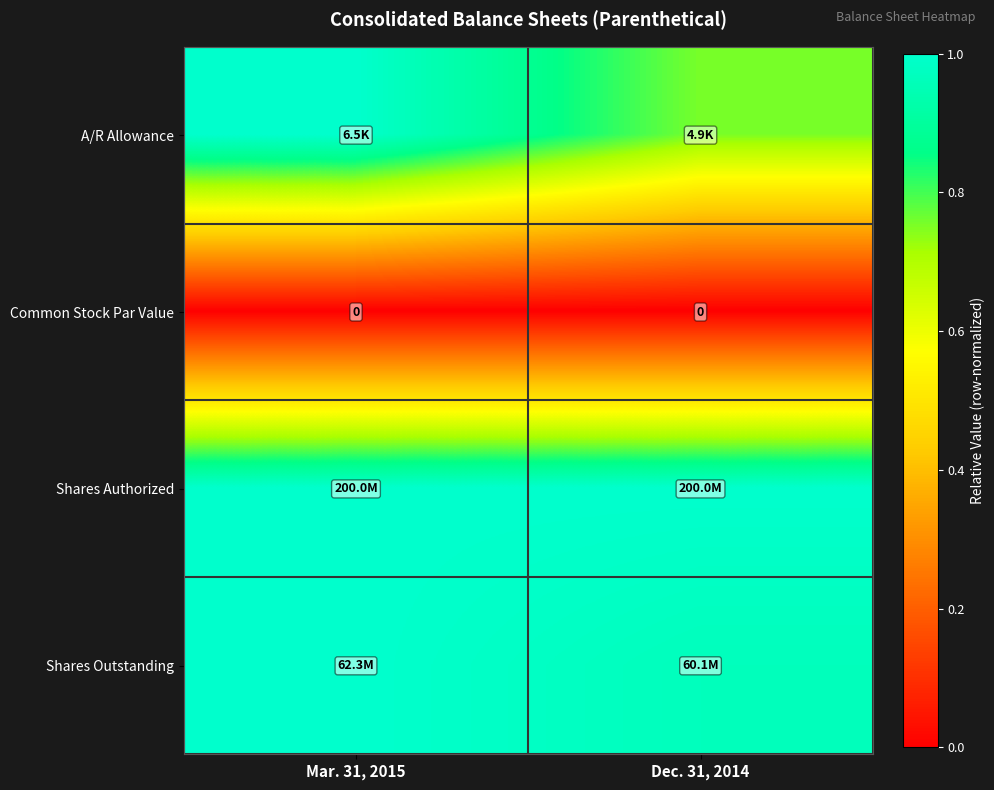

How many series are shown in this chart?

4